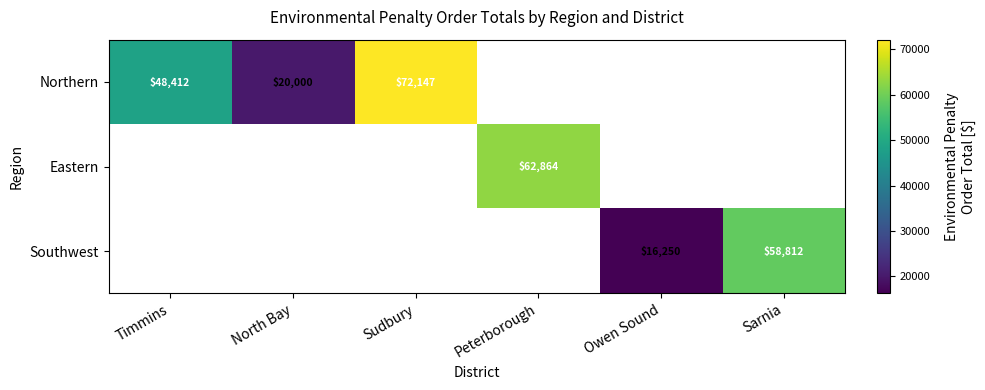

True or false: Northern has a value of 79613.5 at Timmins.

False